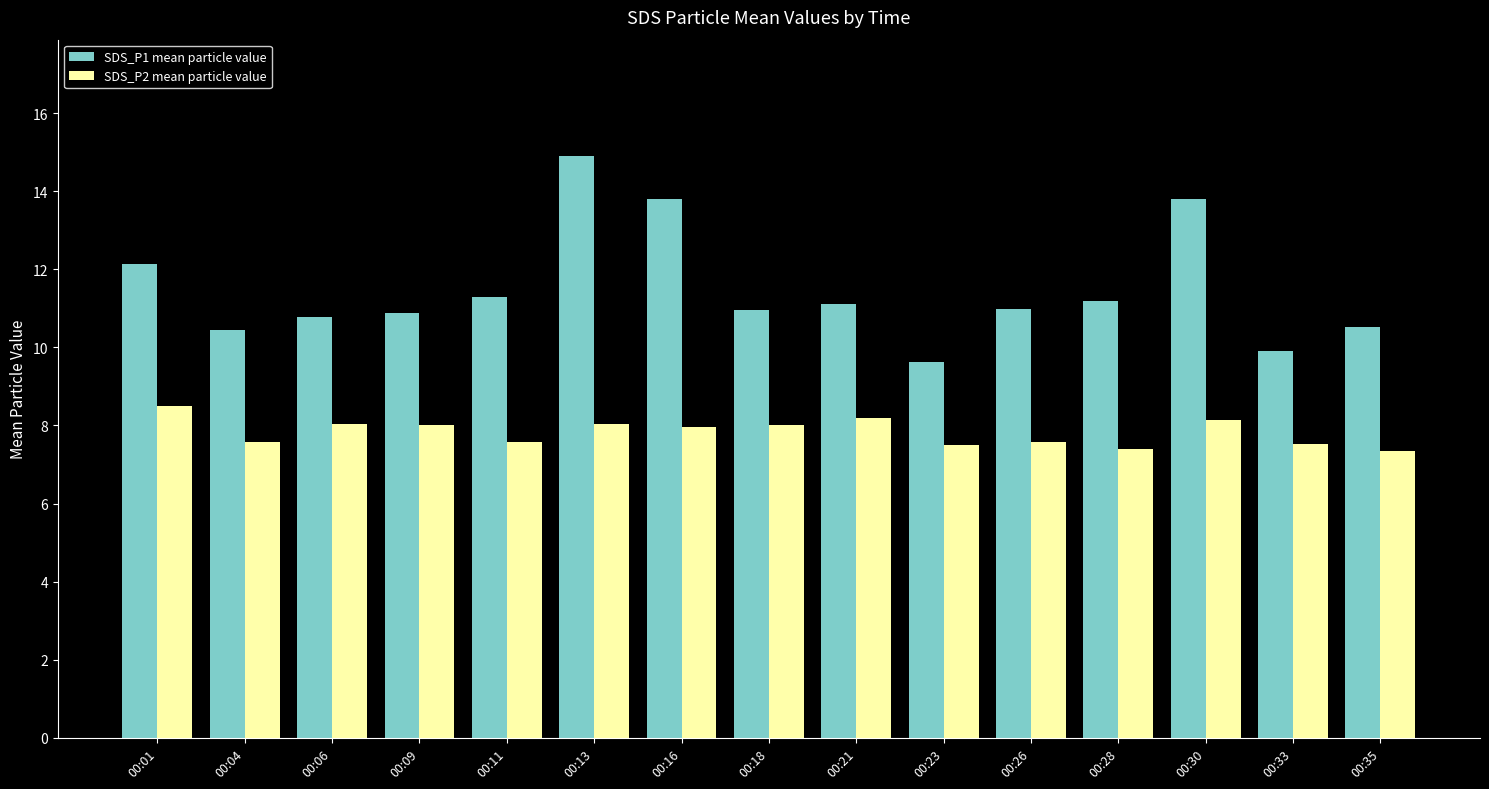

What is the maximum value shown in the chart?

14.9